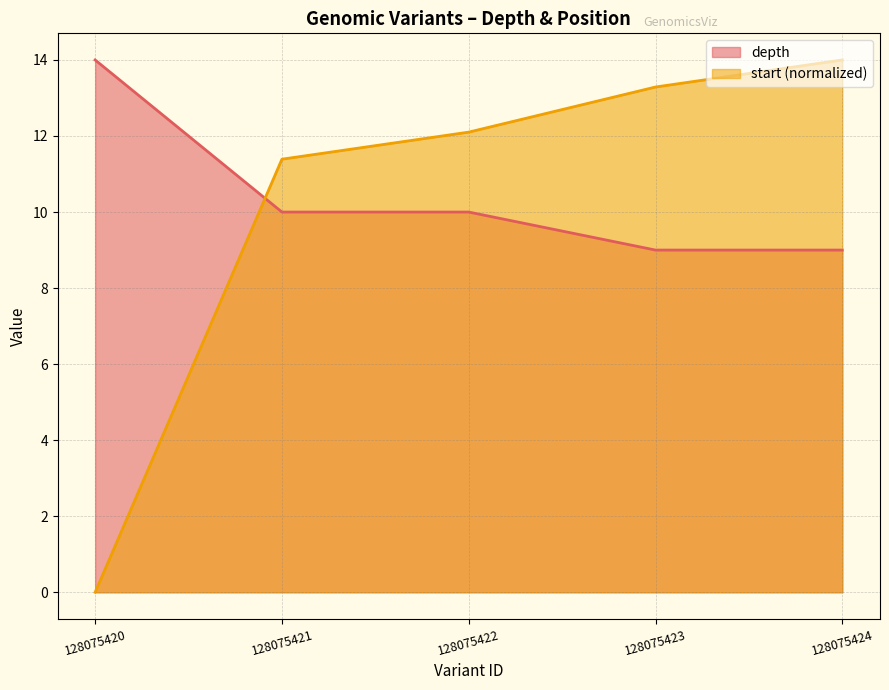

Count the depth values in the range 9 to 10.

4